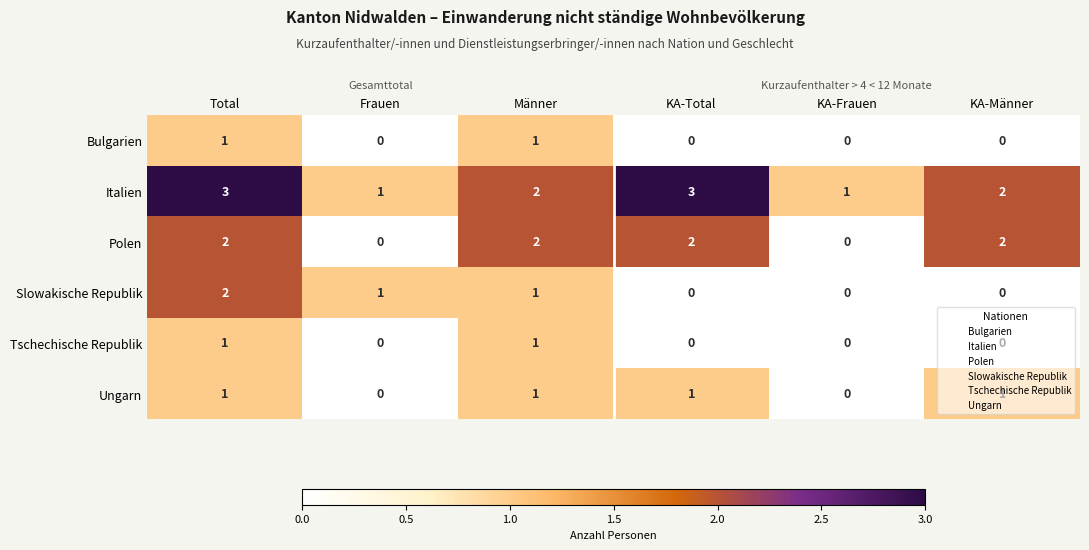

Count the Ungarn values in the range 0 to 1.

6